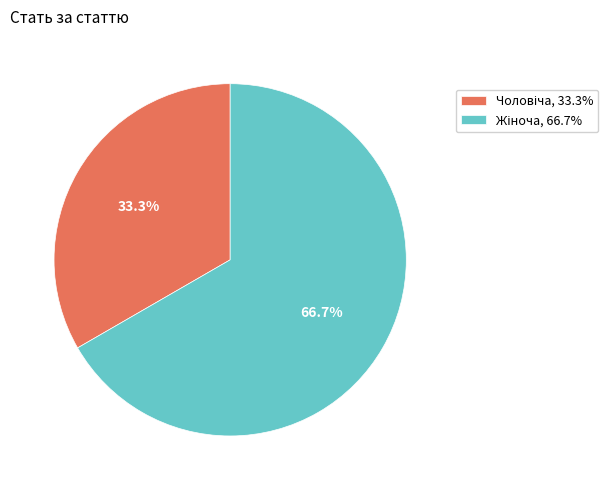

Is there a majority slice in this chart?

Yes